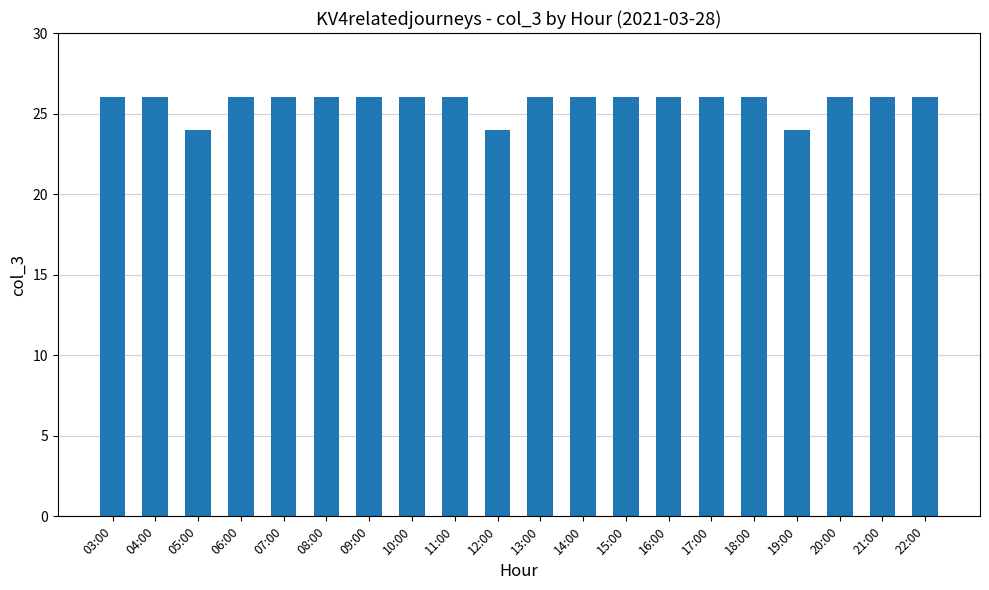

Is it true that the value at 11:00 is 6?

False